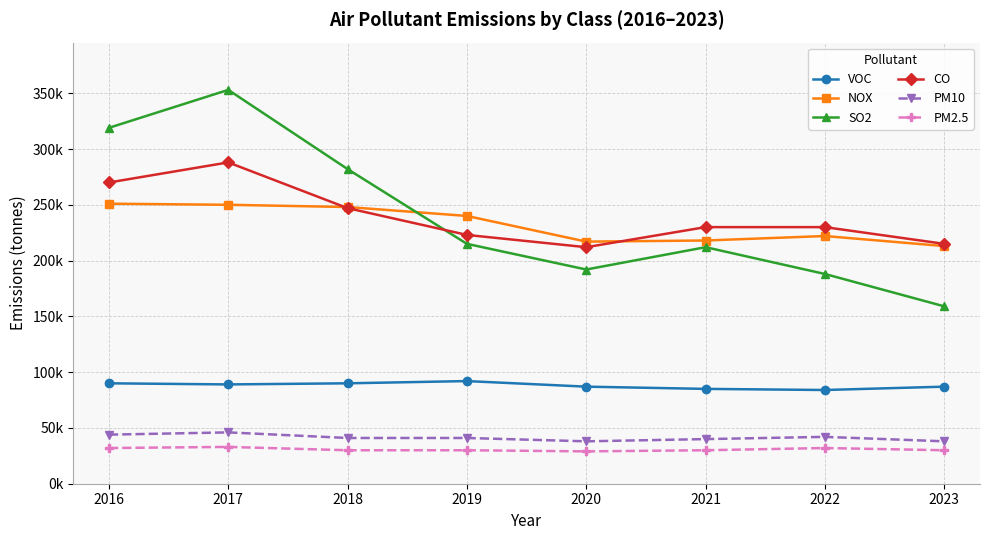

Which has a higher value, 2022 or 2023?

2023